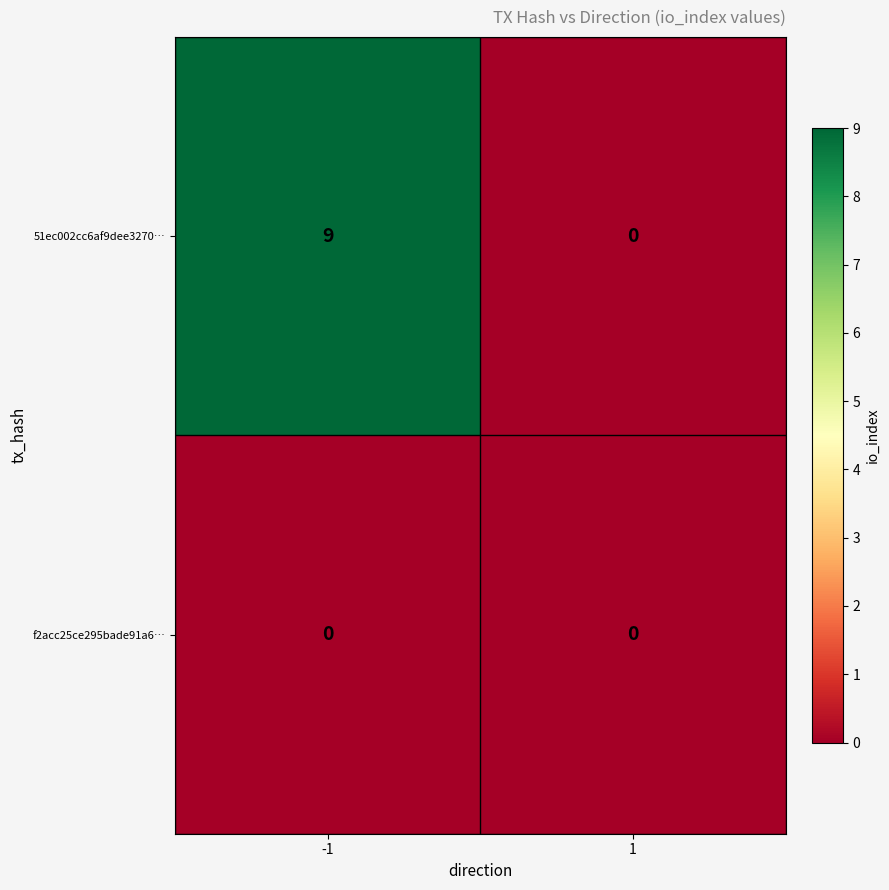

Rank the series by their average value, from highest to lowest.

51ec002cc6af9dee3270…, f2acc25ce295bade91a6…